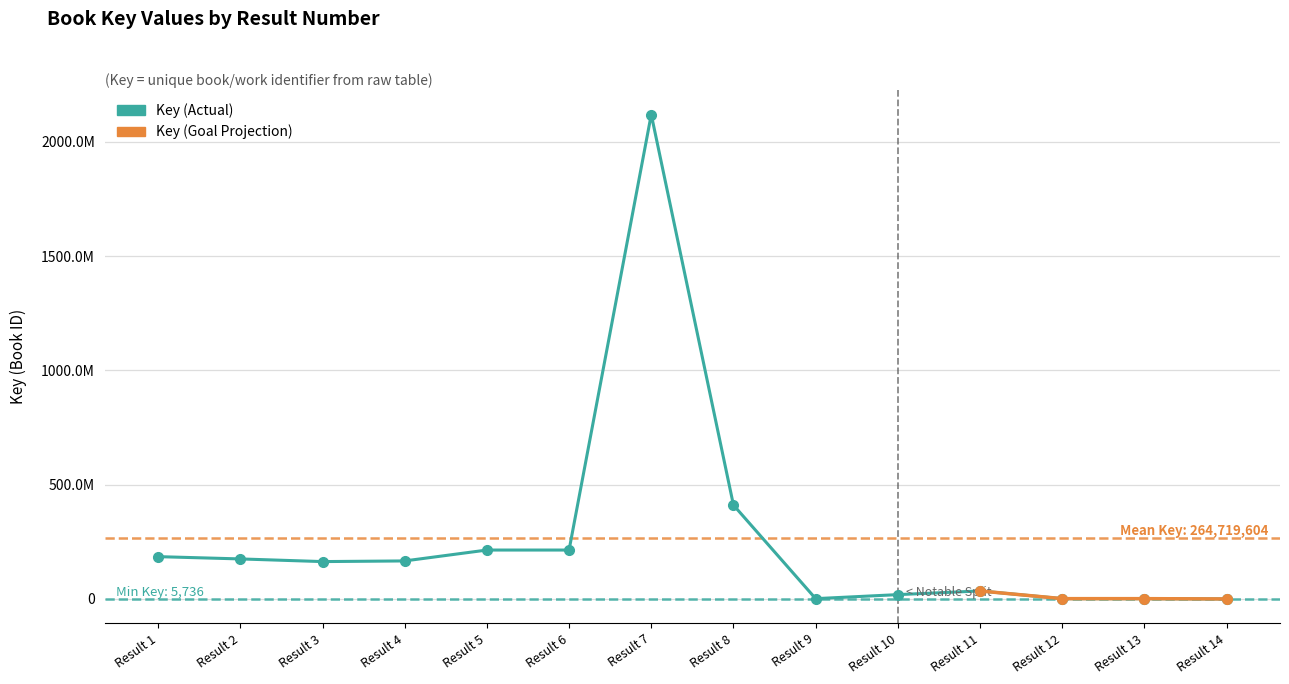

Between Result 14 and Result 11, which is larger?

Result 11